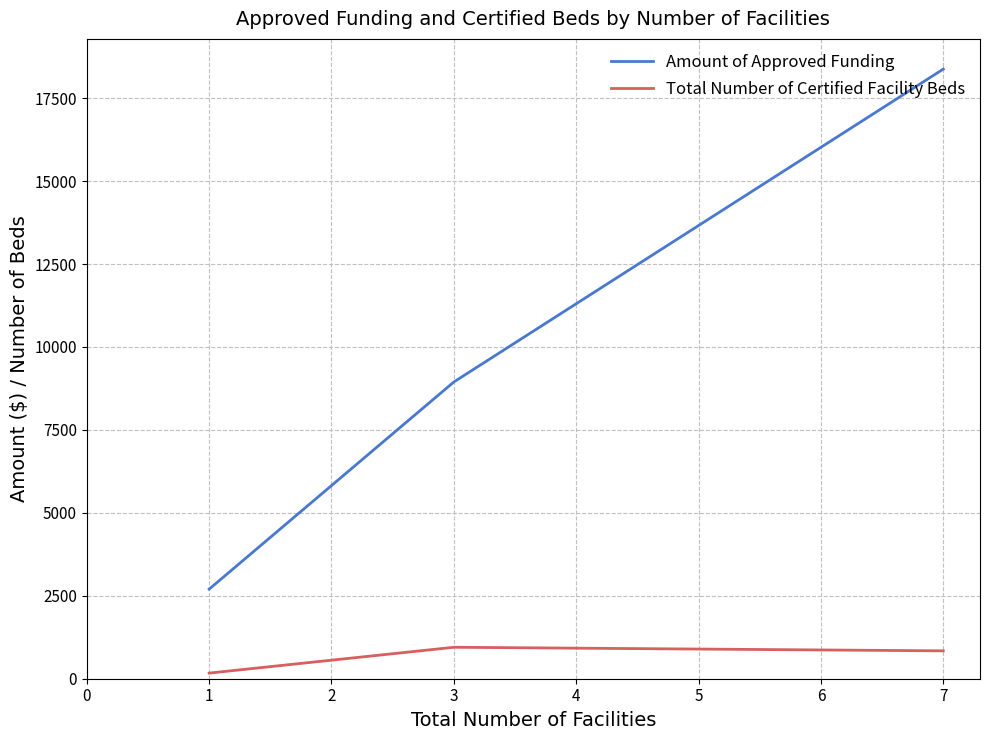

List the labels in order of Amount of Approved Funding value, smallest first.

1, 3, 7